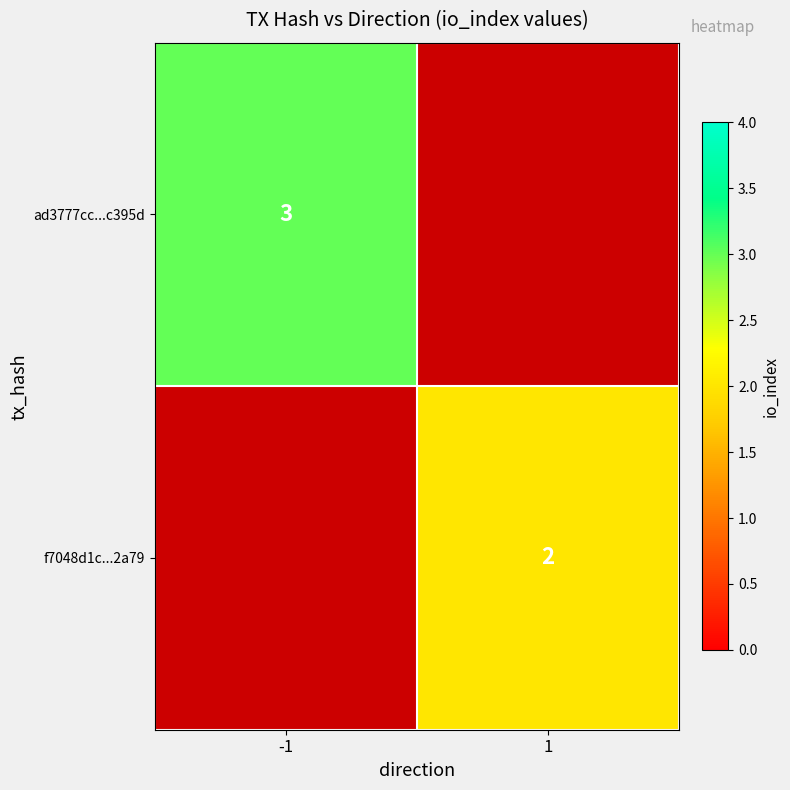

True or false: f7048d1c...2a79 has a value of 3 at 1.

False